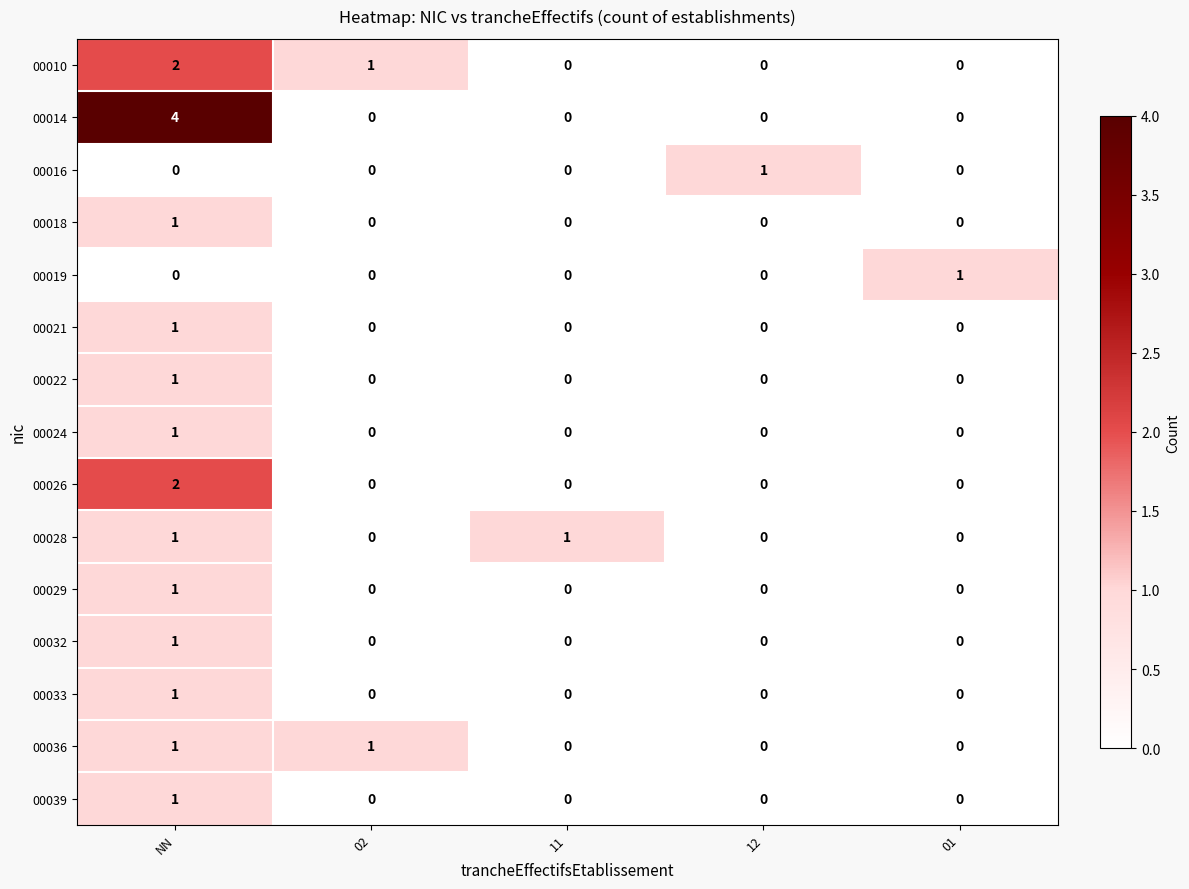

At which category is the sum across all series the highest?

NN